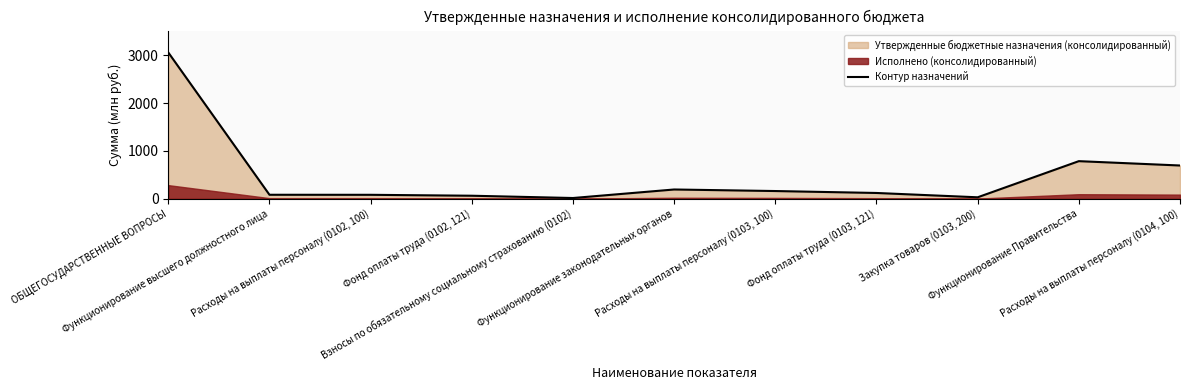

Is it true that the value at Функционирование высшего должностного лица is 82.5?

True